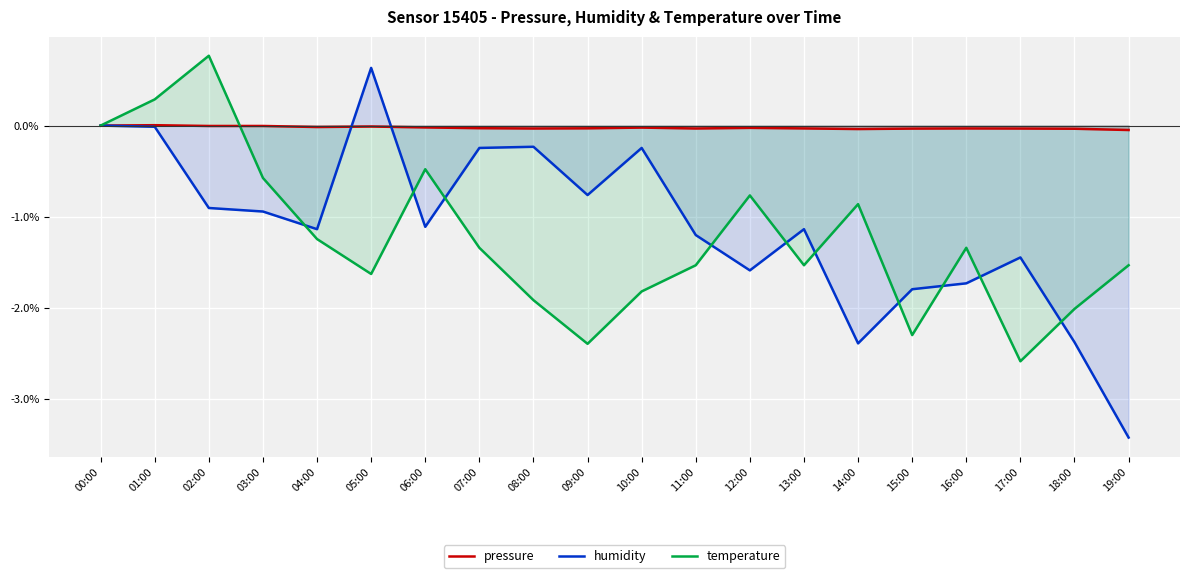

Reading right to left, transcribe all the data shown in this chart.

pressure: 19:00=-0.0	18:00=-0.0	17:00=-0.0	16:00=-0.0	15:00=-0.0	14:00=-0.0	13:00=-0.0	12:00=-0.0	11:00=-0.0	10:00=-0.0	09:00=-0.0	08:00=-0.0	07:00=-0.0	06:00=-0.0	05:00=-0.0	04:00=-0.0	03:00=-0.0	02:00=-0.0	01:00=0.0	00:00=0.0
humidity: 19:00=-3.4	18:00=-2.4	17:00=-1.4	16:00=-1.7	15:00=-1.8	14:00=-2.4	13:00=-1.1	12:00=-1.6	11:00=-1.2	10:00=-0.2	09:00=-0.8	08:00=-0.2	07:00=-0.2	06:00=-1.1	05:00=0.6	04:00=-1.1	03:00=-0.9	02:00=-0.9	01:00=-0.0	00:00=0.0
temperature: 19:00=-1.5	18:00=-2.0	17:00=-2.6	16:00=-1.3	15:00=-2.3	14:00=-0.9	13:00=-1.5	12:00=-0.8	11:00=-1.5	10:00=-1.8	09:00=-2.4	08:00=-1.9	07:00=-1.3	06:00=-0.5	05:00=-1.6	04:00=-1.2	03:00=-0.6	02:00=0.8	01:00=0.3	00:00=0.0